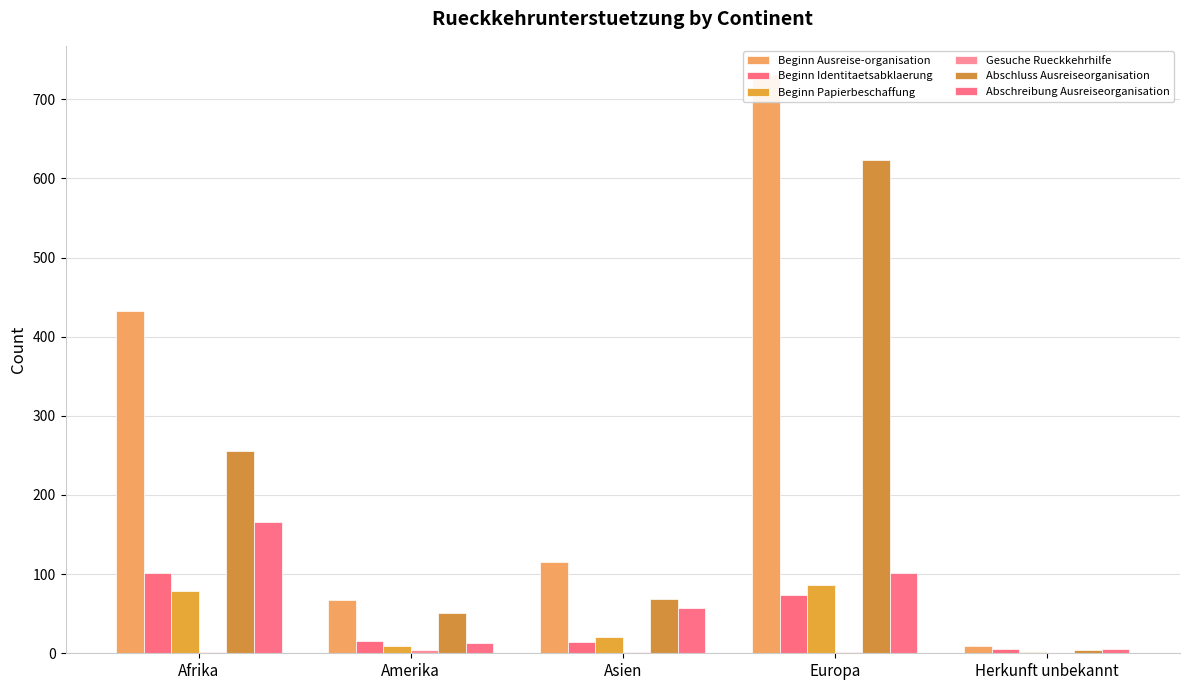

What position from the right is Herkunft unbekannt?

1